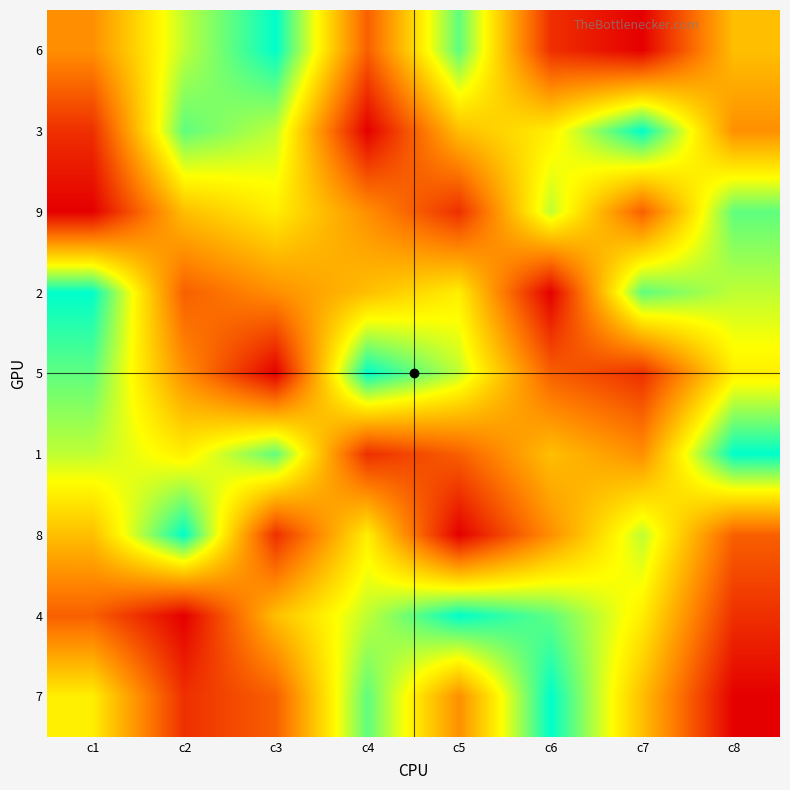

How many data points does each series have?

8